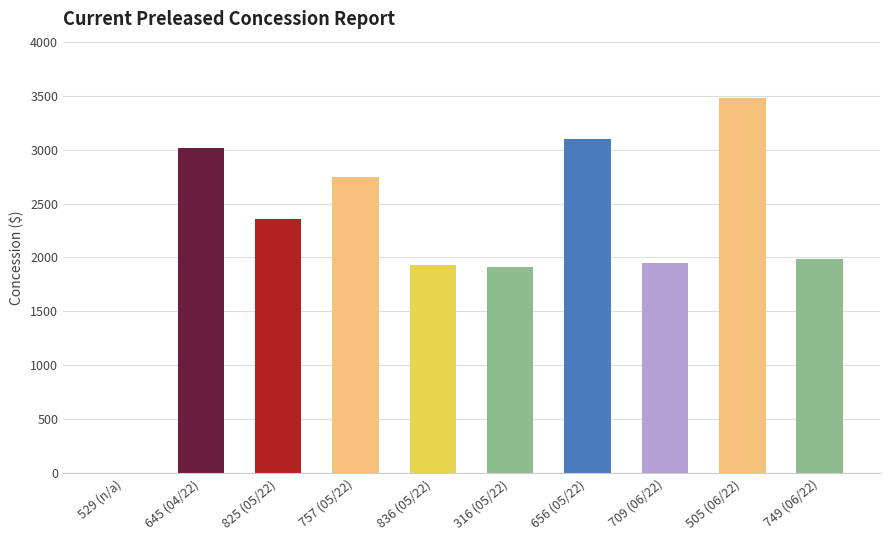

Is it true that the value at 749 (06/22) is 3045?

False